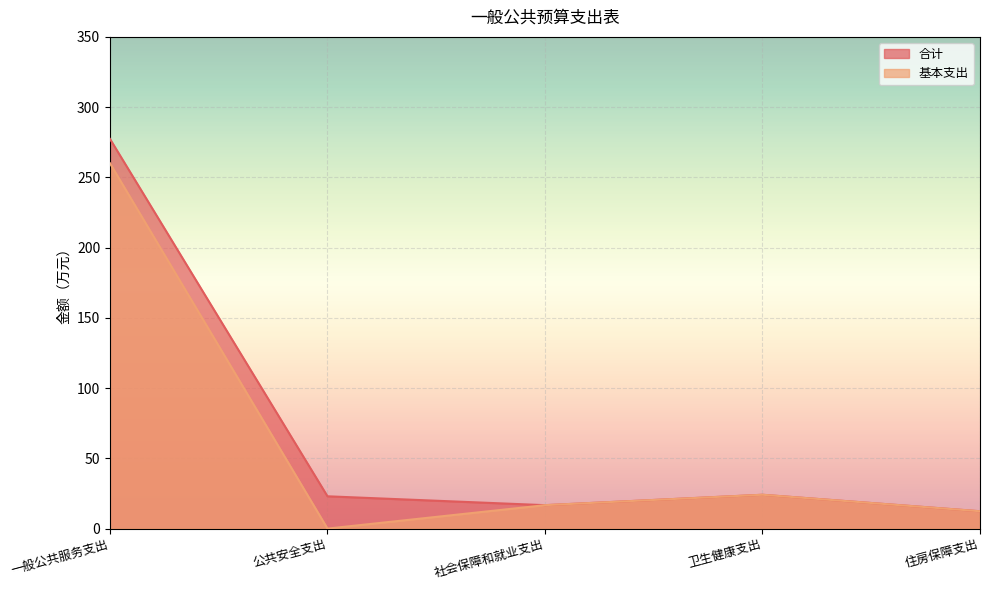

The 基本支出 series shows 16.7 at 社会保障和就业支出. True or false?

True